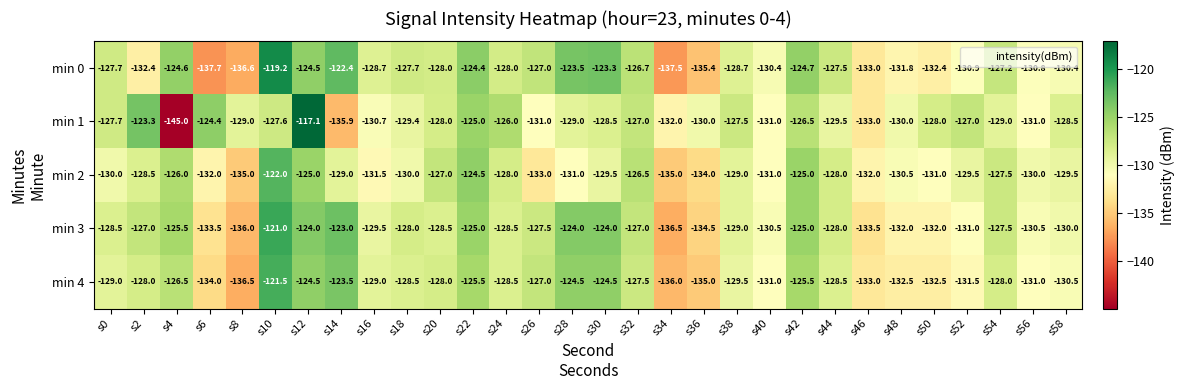

Which series has the widest spread of values?

min 1